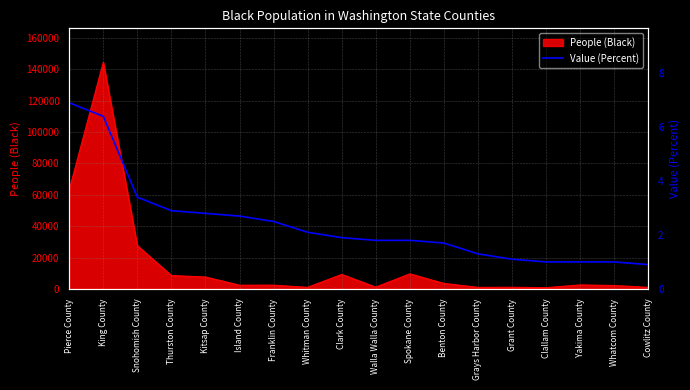

What is the average value?

2.4